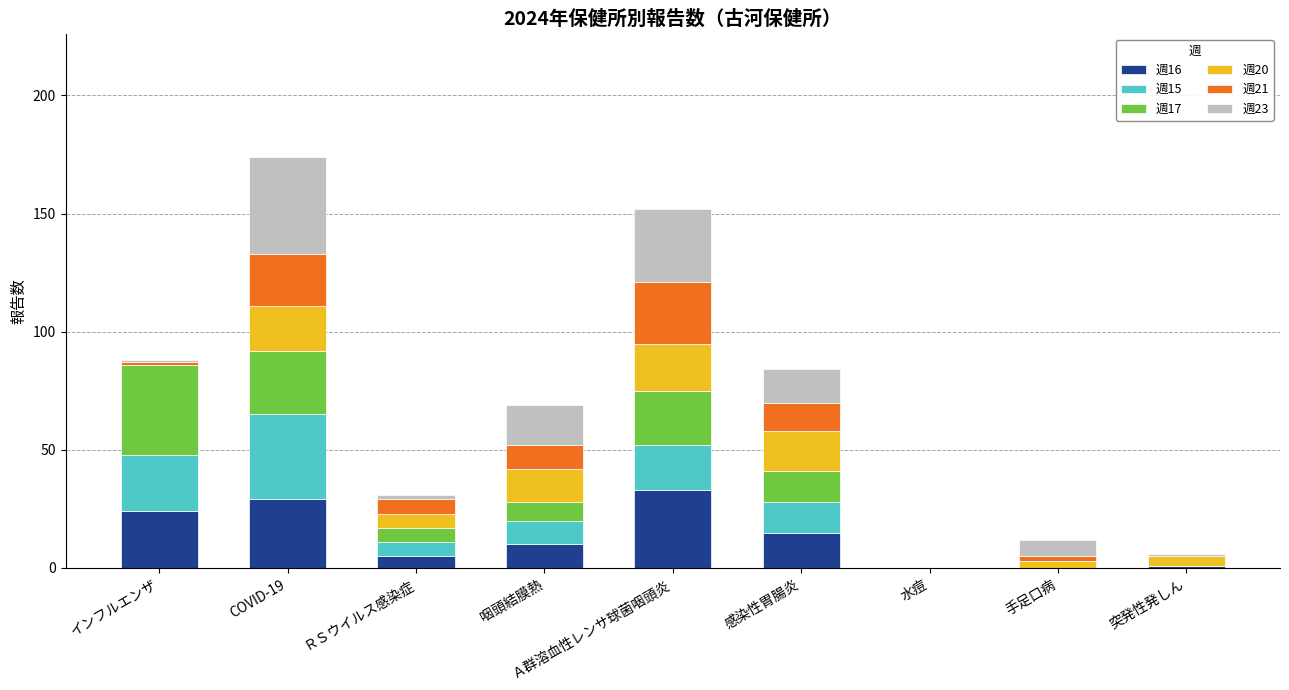

What is the total value across all series at COVID-19?

174